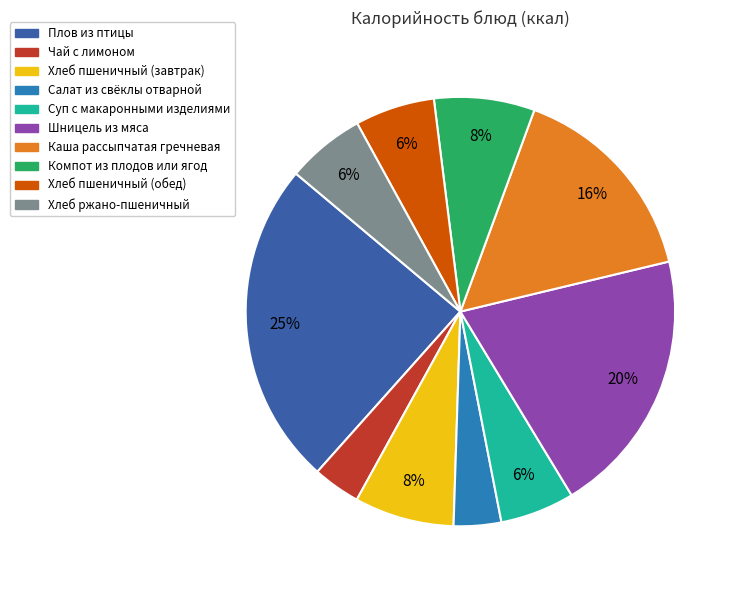

Is there a majority slice in this chart?

No